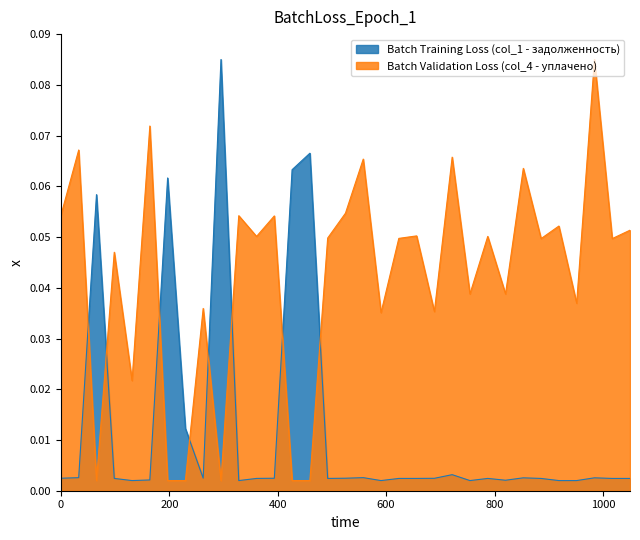

True or false: Batch Training Loss (col_1 - задолженность) has more than 1 interior local peaks.

True